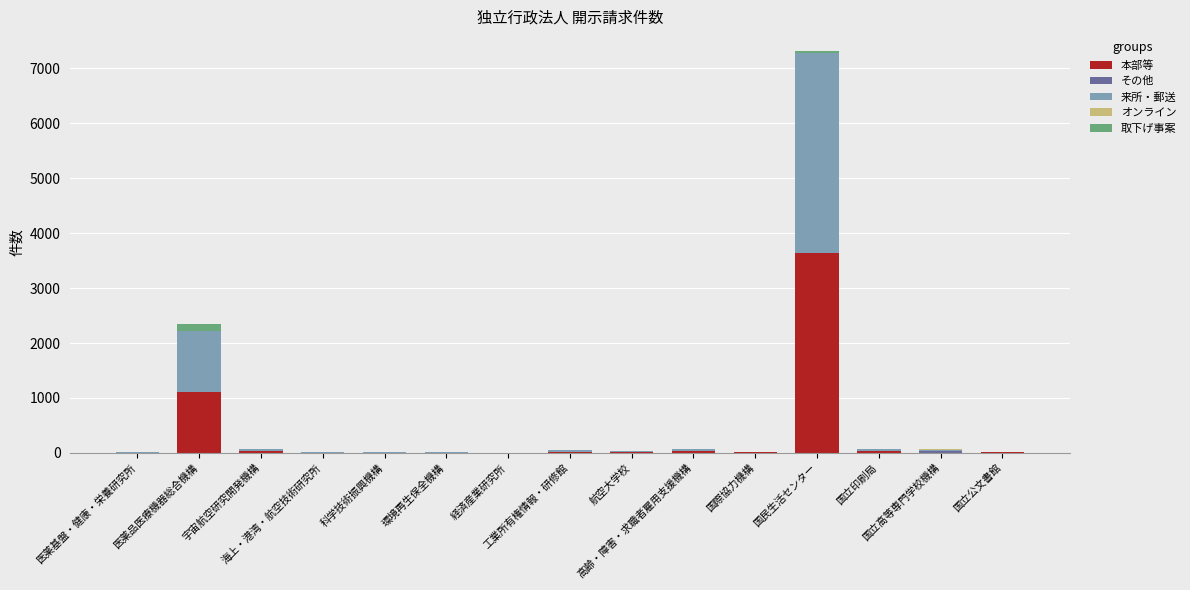

What is the sum of all 本部等 values?

4935